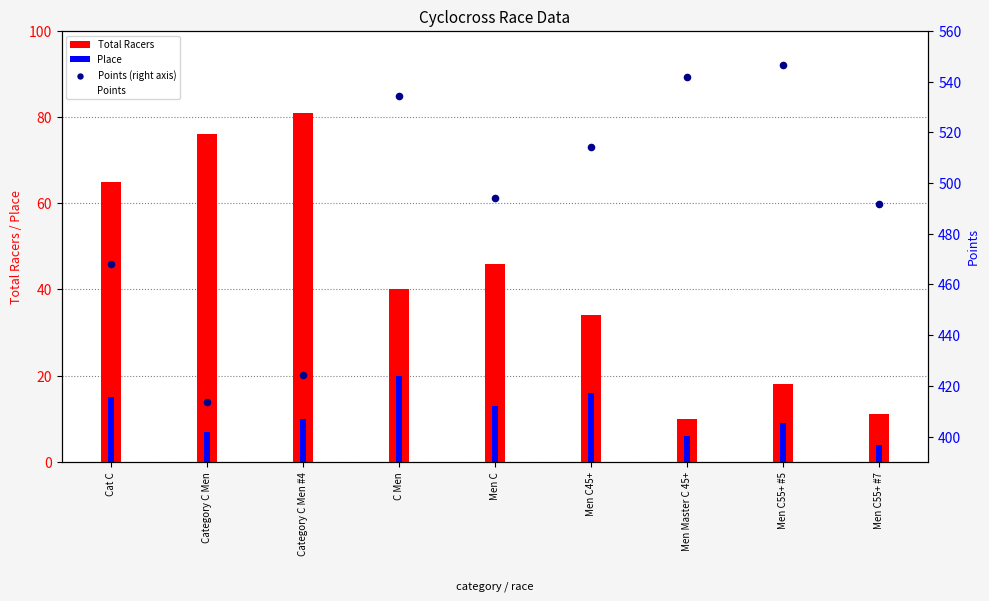

Which series has the largest Y range (max minus min)?

Points (right axis)